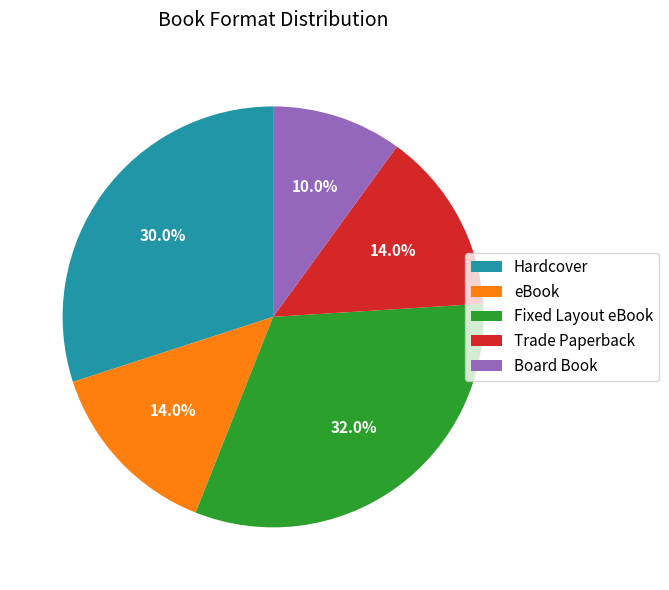

The Hardcover slice represents 30% of the pie. True or false?

True